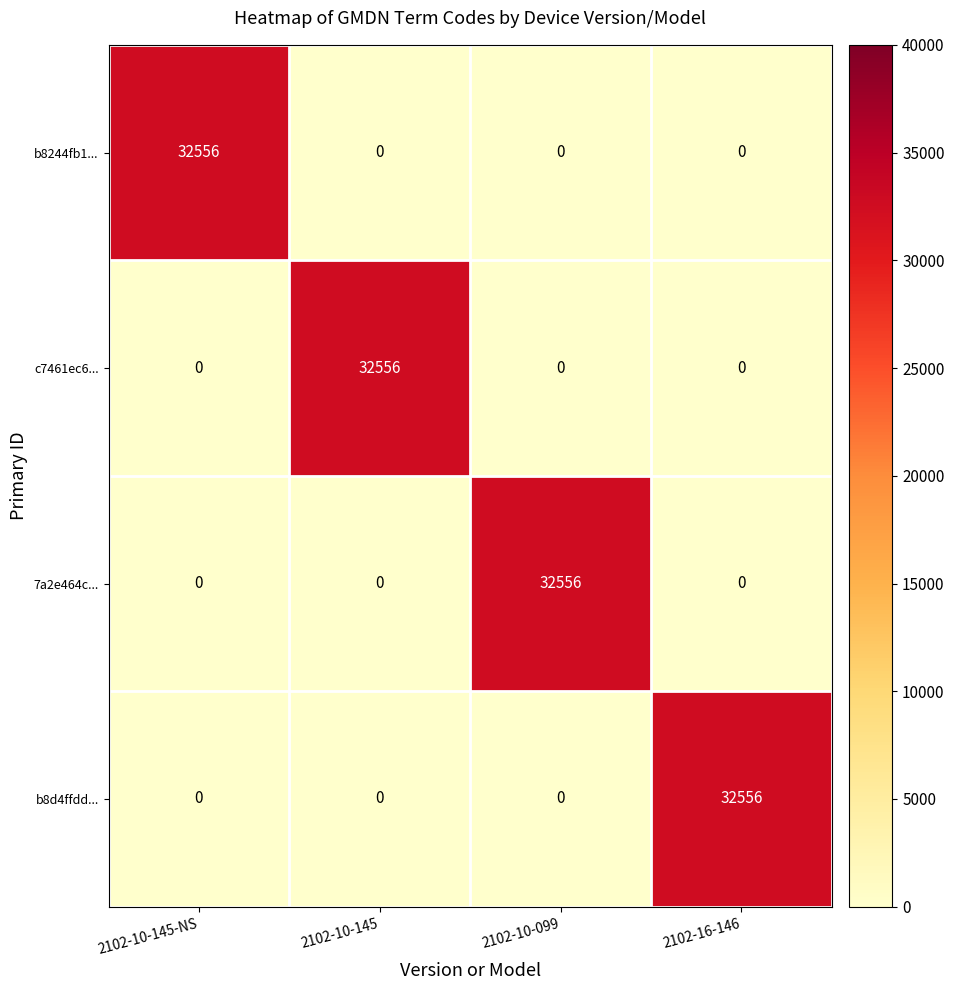

What is the maximum value shown in the chart?

32556